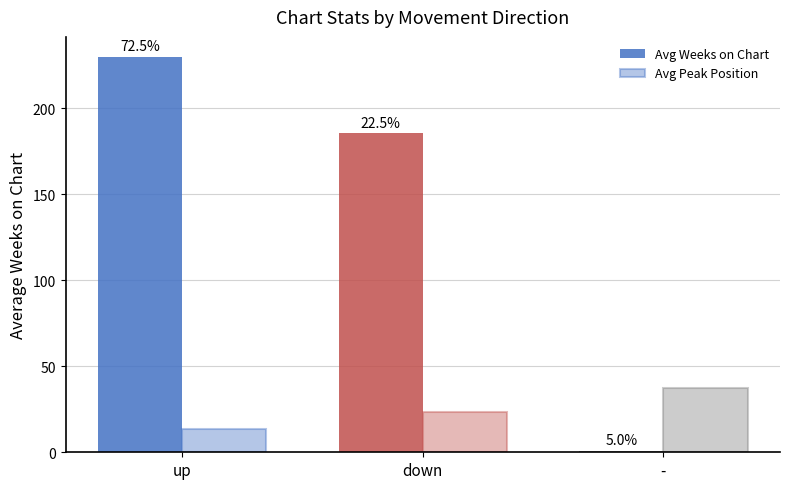

Are the bars grouped side by side (vs. stacked)?

Yes